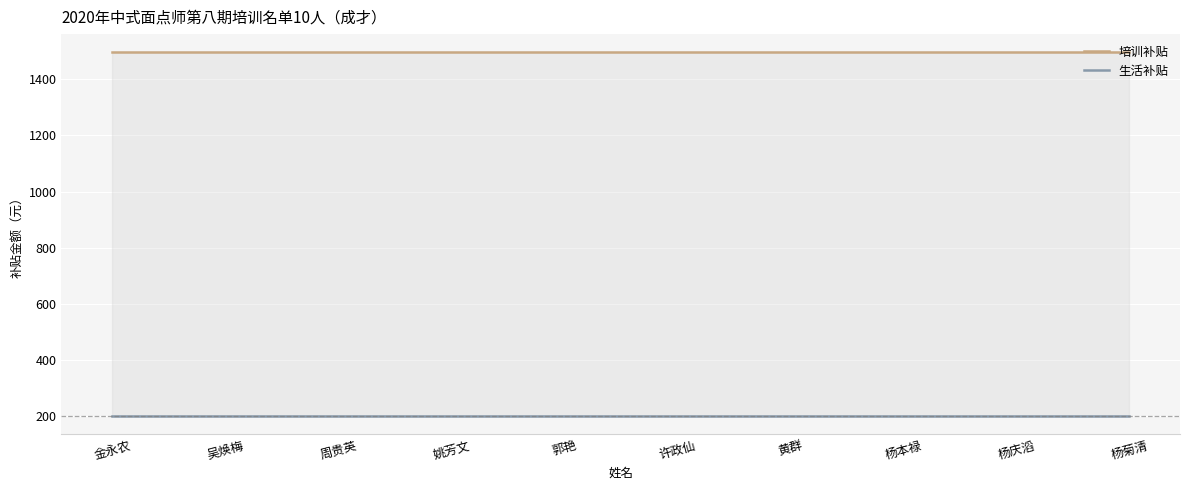

Which series has the largest total across all categories?

培训补贴